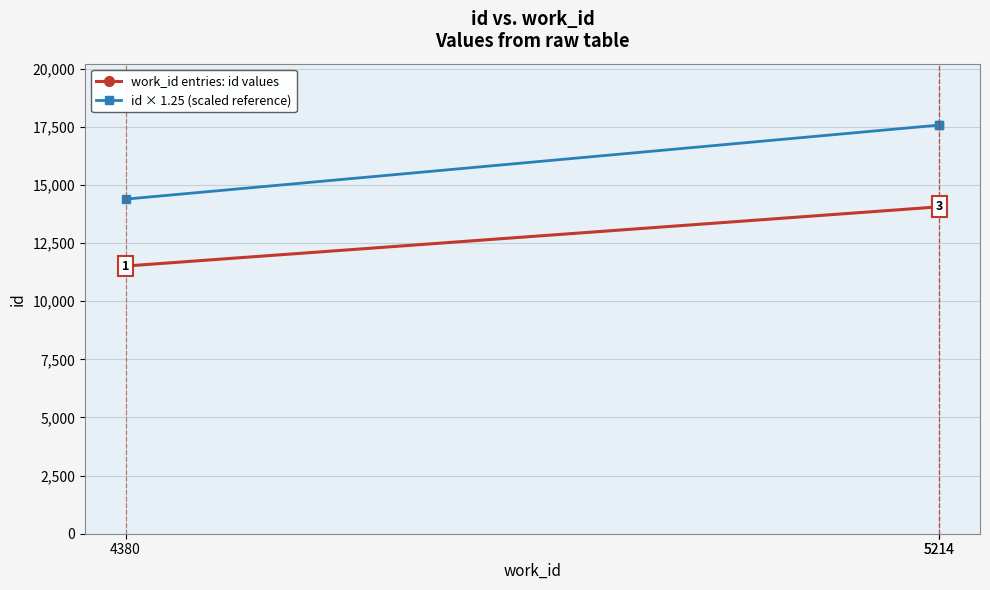

What is the total value across all series at 5214?

31630.5